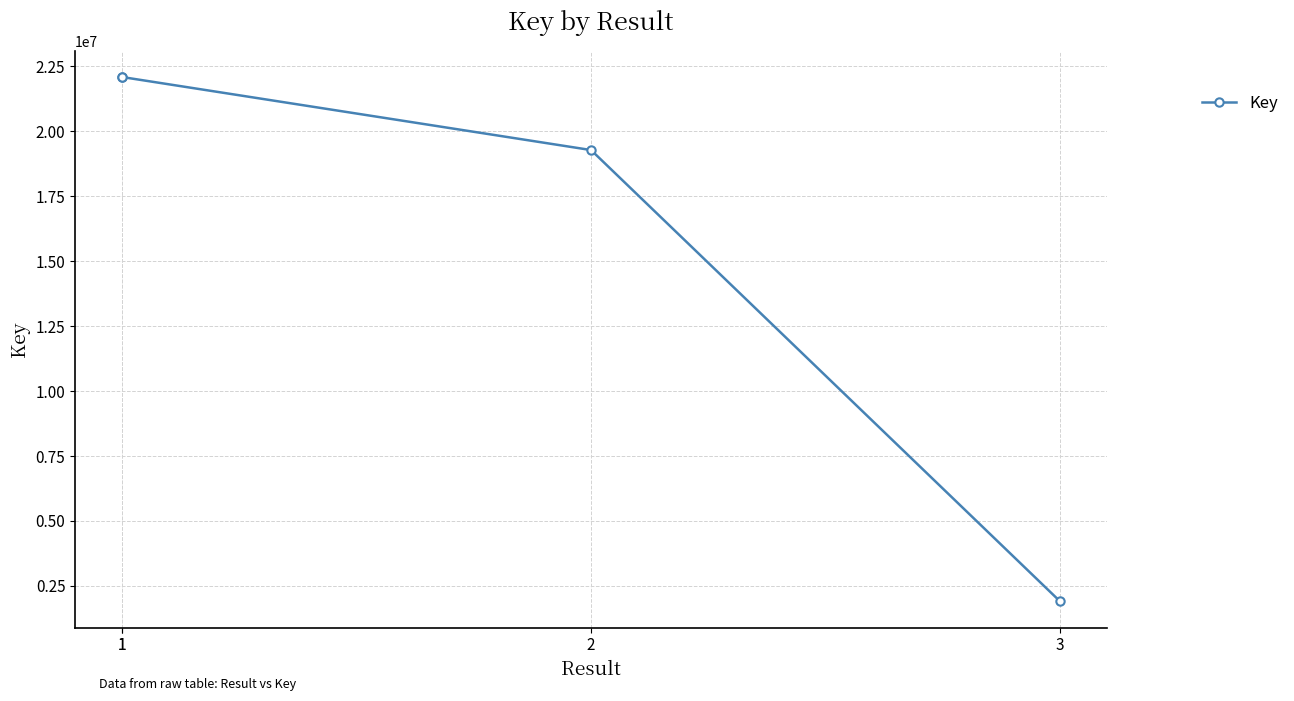

True or false: the data has more than 2 interior local peaks.

False